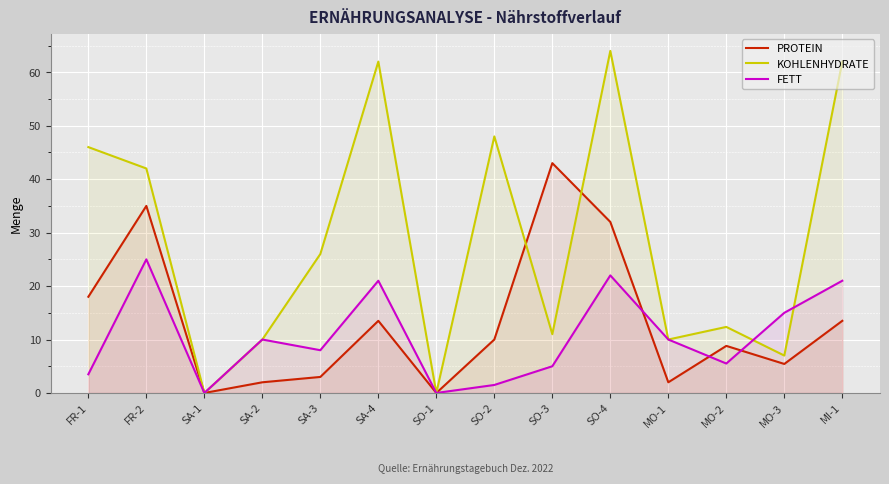

At MO-3, list the series in order from largest to smallest.

FETT, KOHLENHYDRATE, PROTEIN